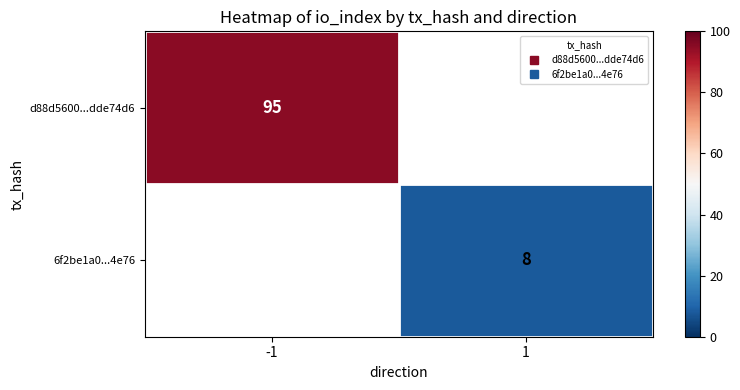

How many series are shown in this chart?

2